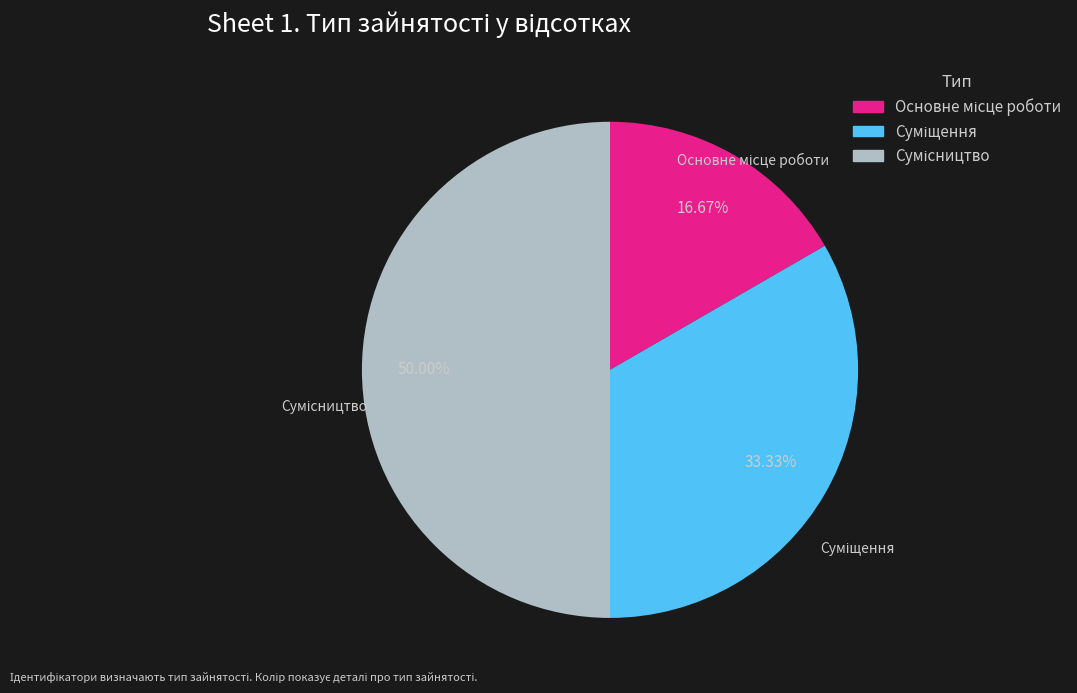

Rank the categories by value from lowest to highest.

Основне місце роботи, Суміщення, Сумісництво